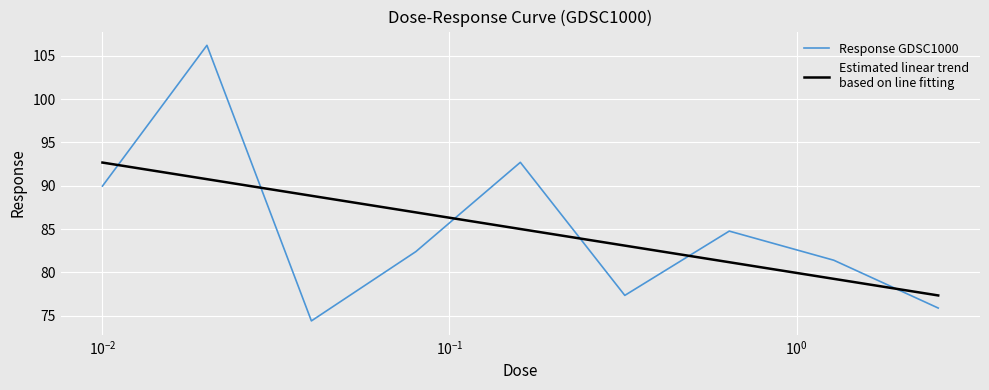

Does the chart display data point markers on the line(s)?

No